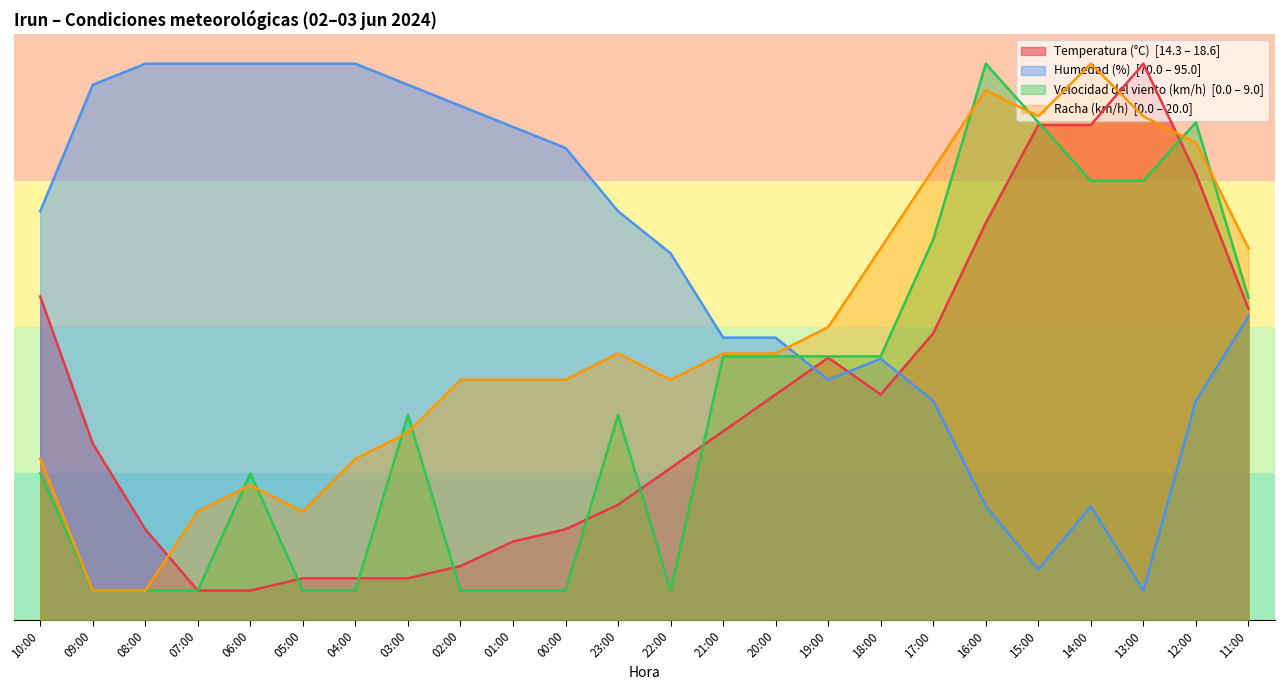

In Humedad (%), how many points are lower than both neighbors (excluding endpoints)?

3